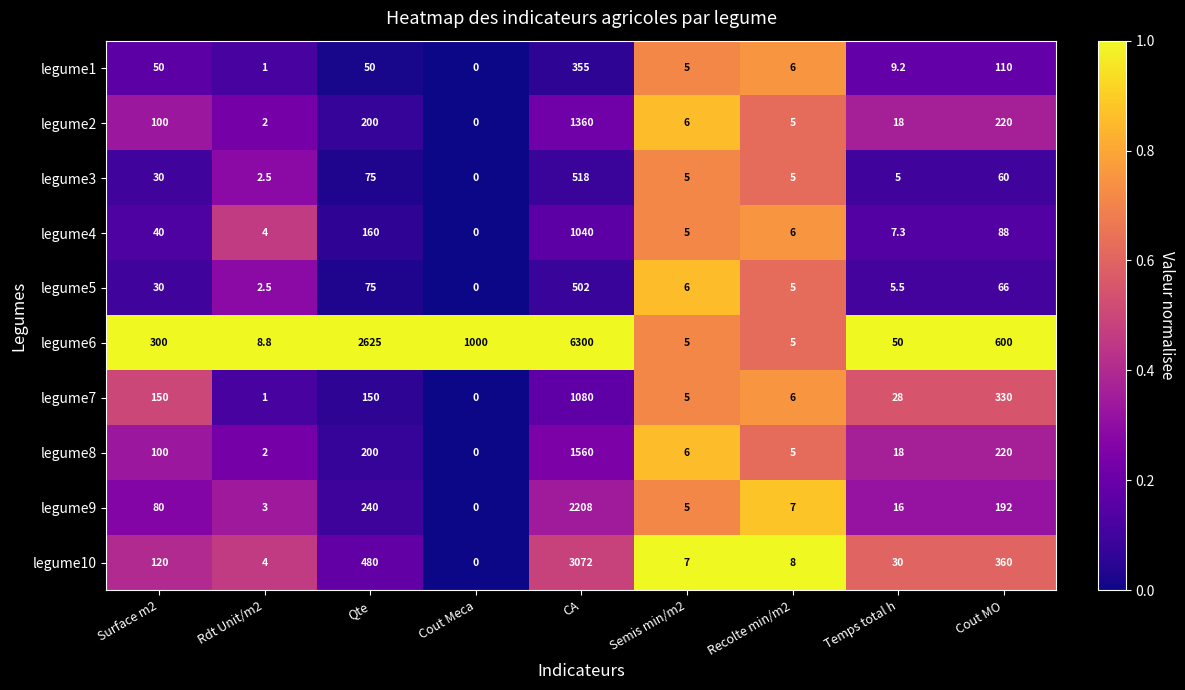

True or false: legume2 has a value of 10.0 at Temps total h.

False